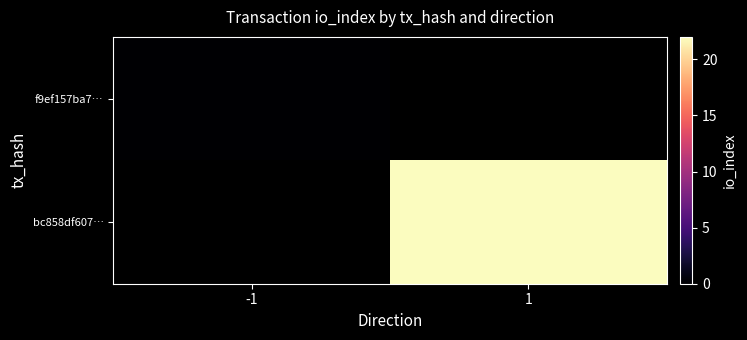

Is it true that bc858df607… equals 22.0 at 1?

True